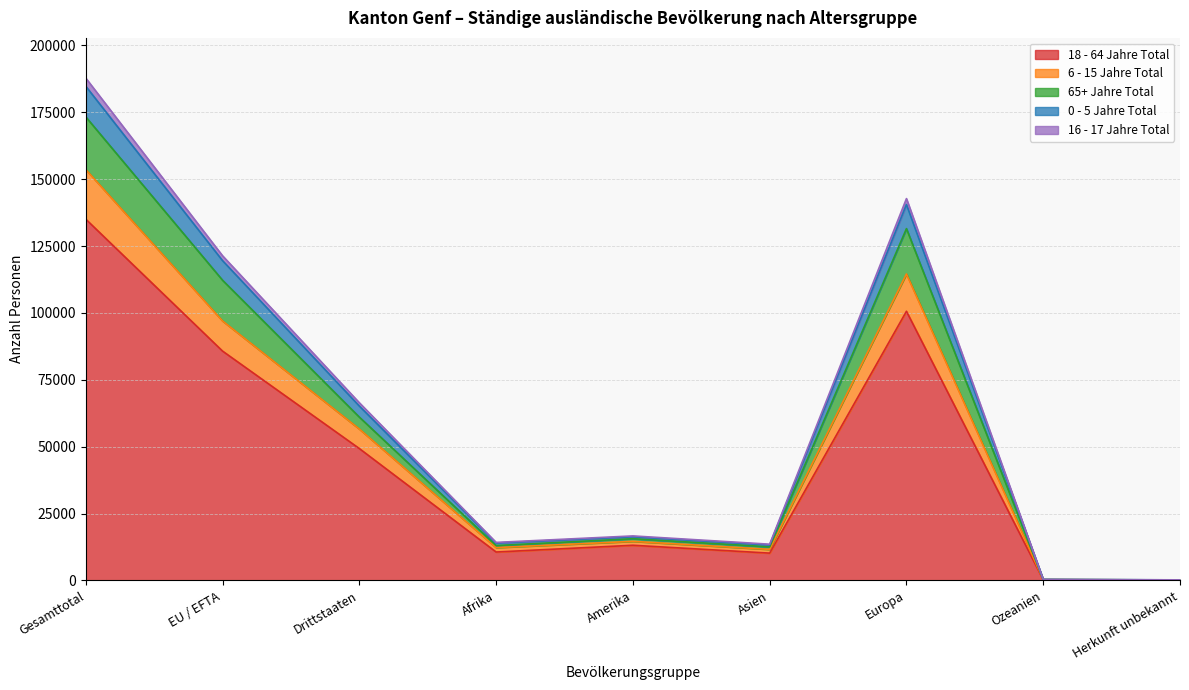

At which category does the chart reach its minimum across all series?

Herkunft unbekannt